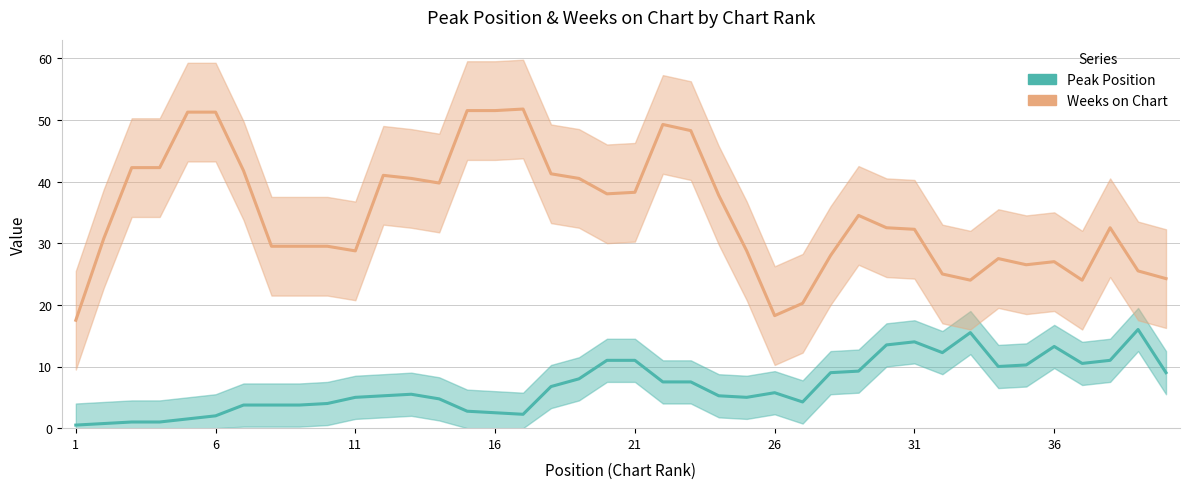

Between 6 and 31, which is larger?

31